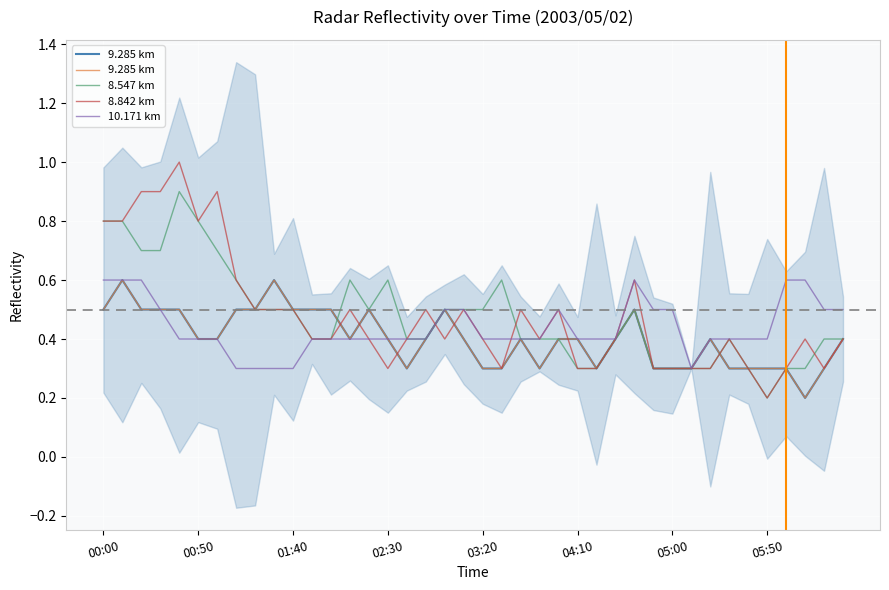

What is the highest value of the 8.842 km series?

1.0